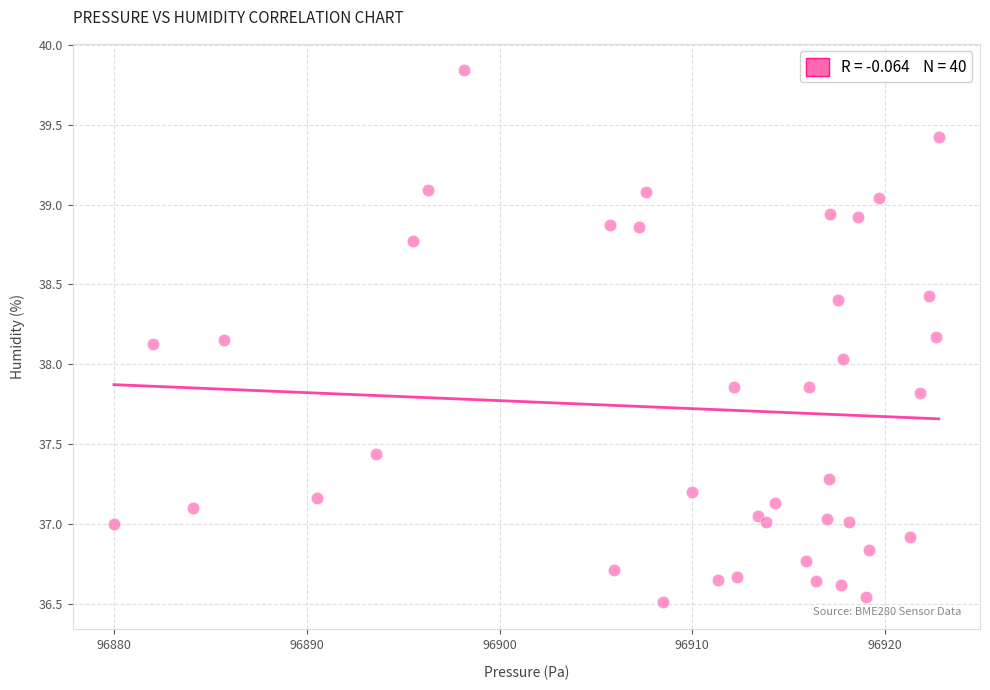

What is the range of X values (max minus min)?

42.8